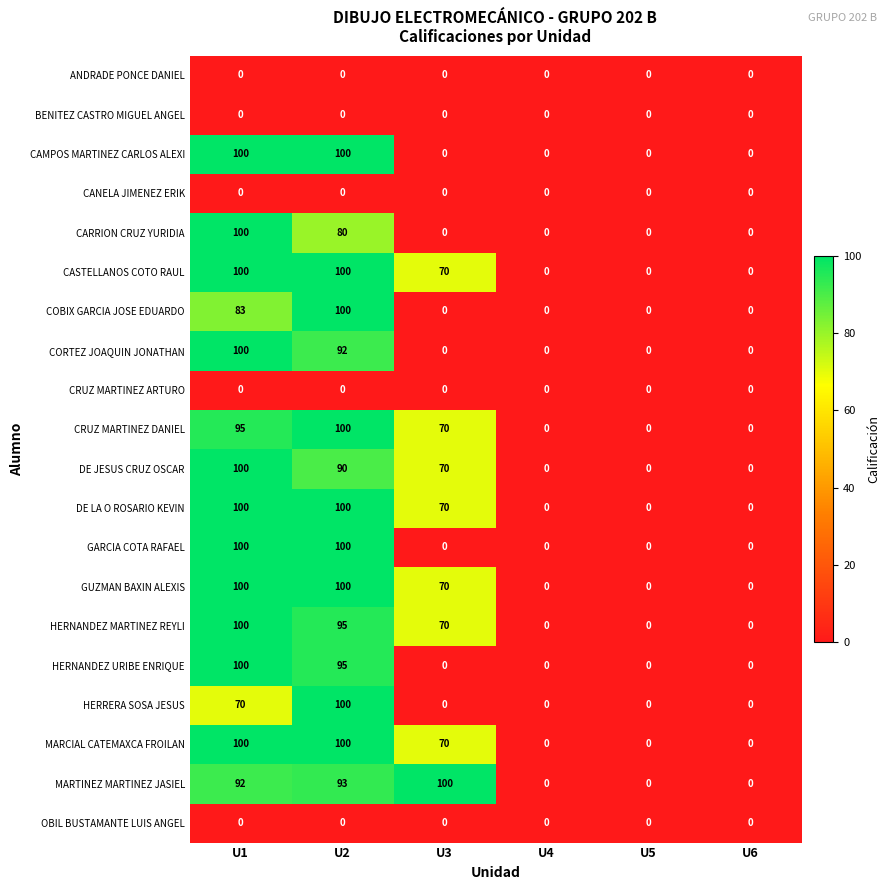

At how many categories does at least one series exceed 75?

3